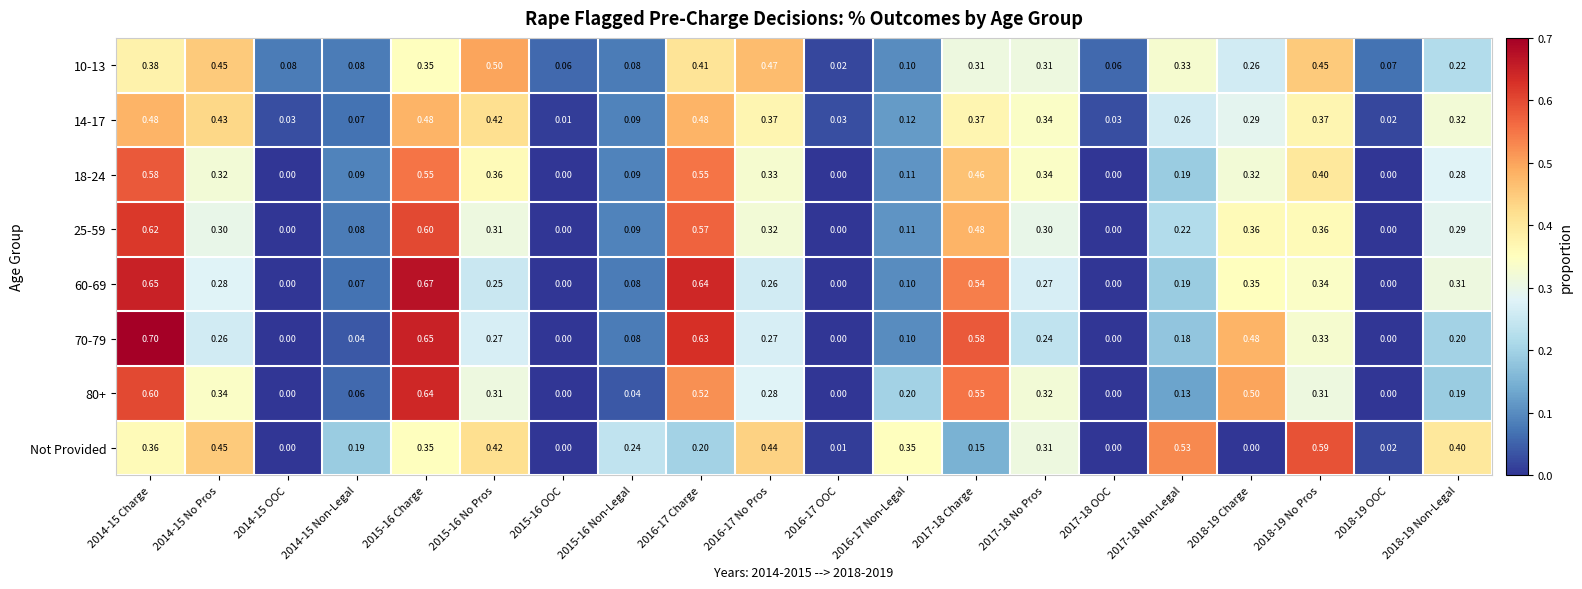

Is the value of 60-69 at 2014-15 No Pros greater than the value of 70-79 at 2014-15 Charge?

No